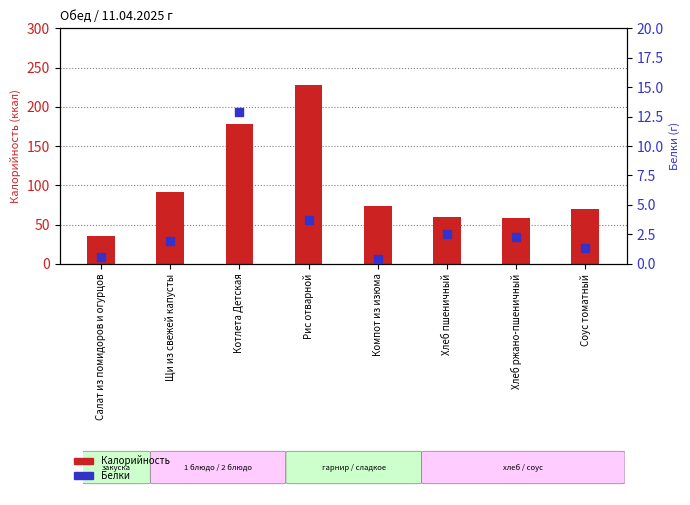

Which series has the largest Y range (max minus min)?

Калорийность